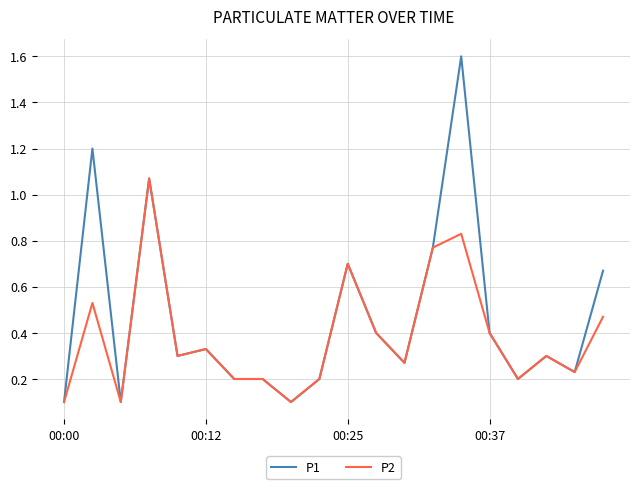

Which series has the largest range (max minus min)?

P1